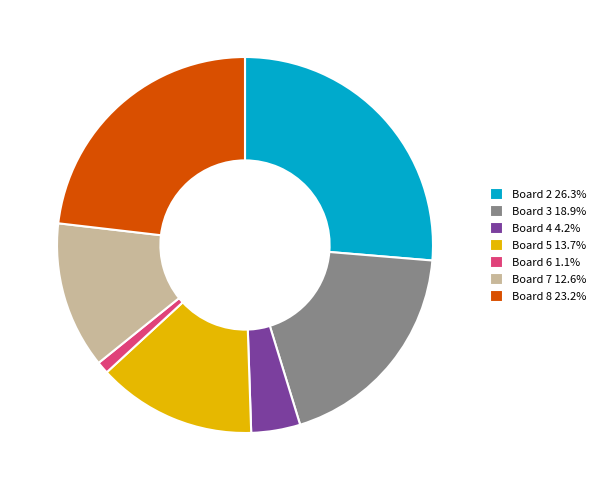

Combined, do Board 2 26.3% and Board 6 1.1% account for over 50%?

No